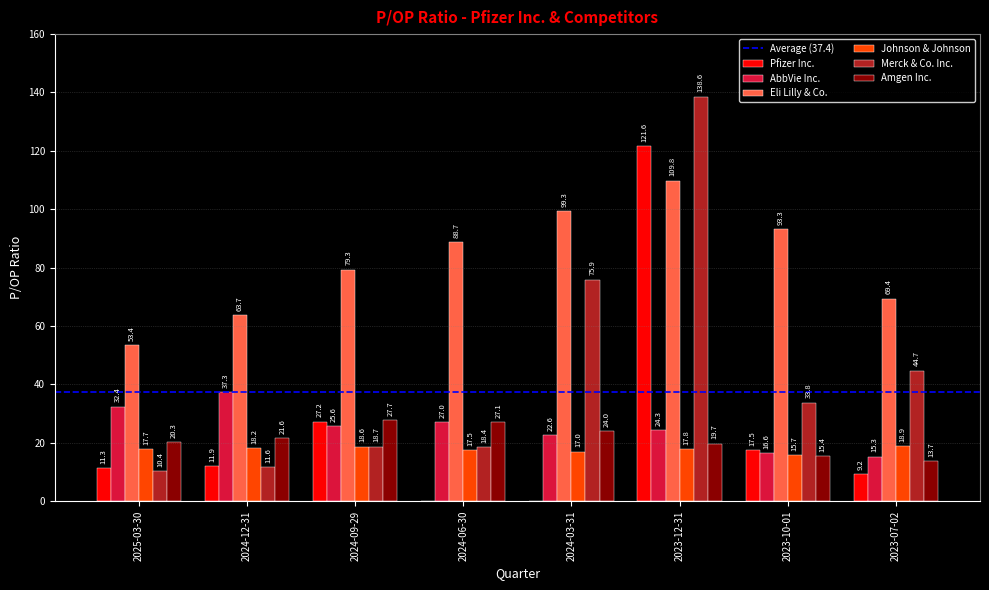

Between 2024-12-31 and 2023-12-31, which series saw the biggest shift?

Merck & Co. Inc.